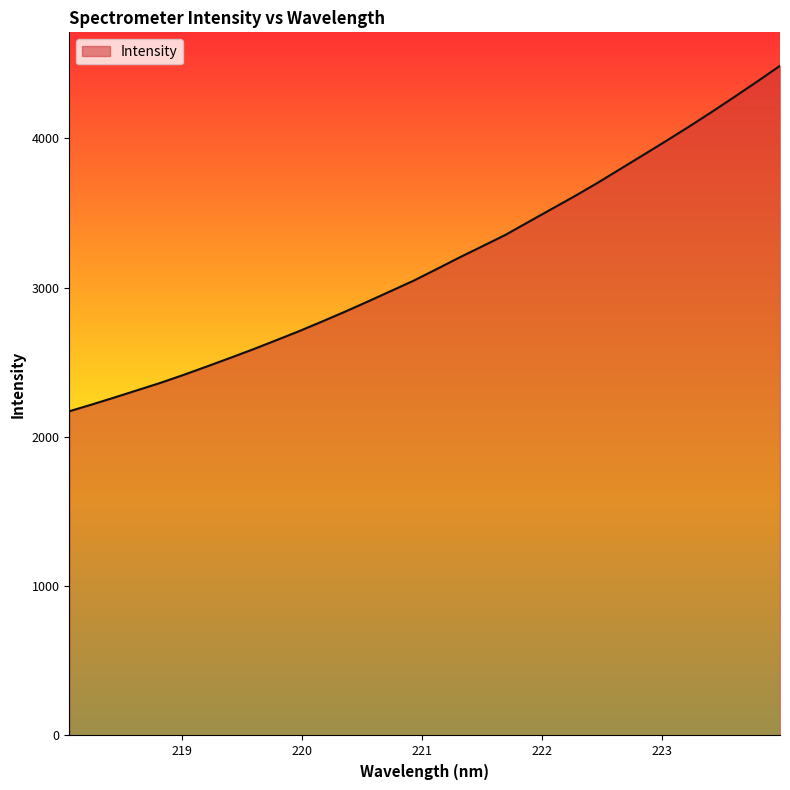

What is the difference between the maximum and minimum values?

2313.8